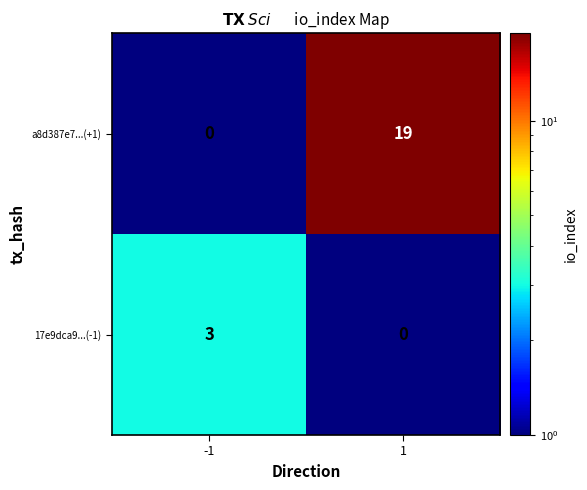

What is the difference between the 17e9dca9...(-1) values at -1 and 1?

3